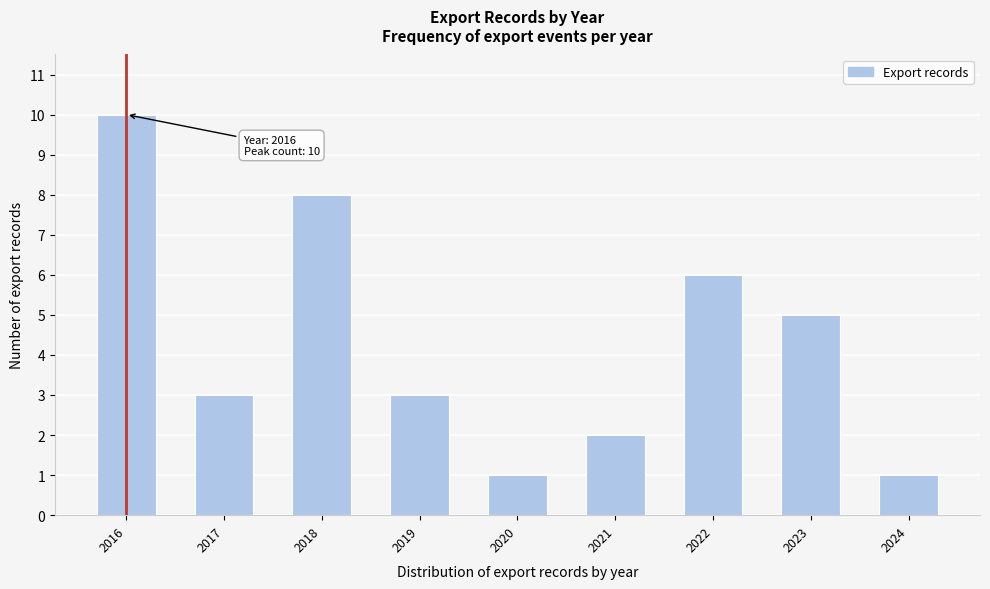

Reading left to right, what are all the values shown in this chart?

2016=10	2017=3	2018=8	2019=3	2020=1	2021=2	2022=6	2023=5	2024=1